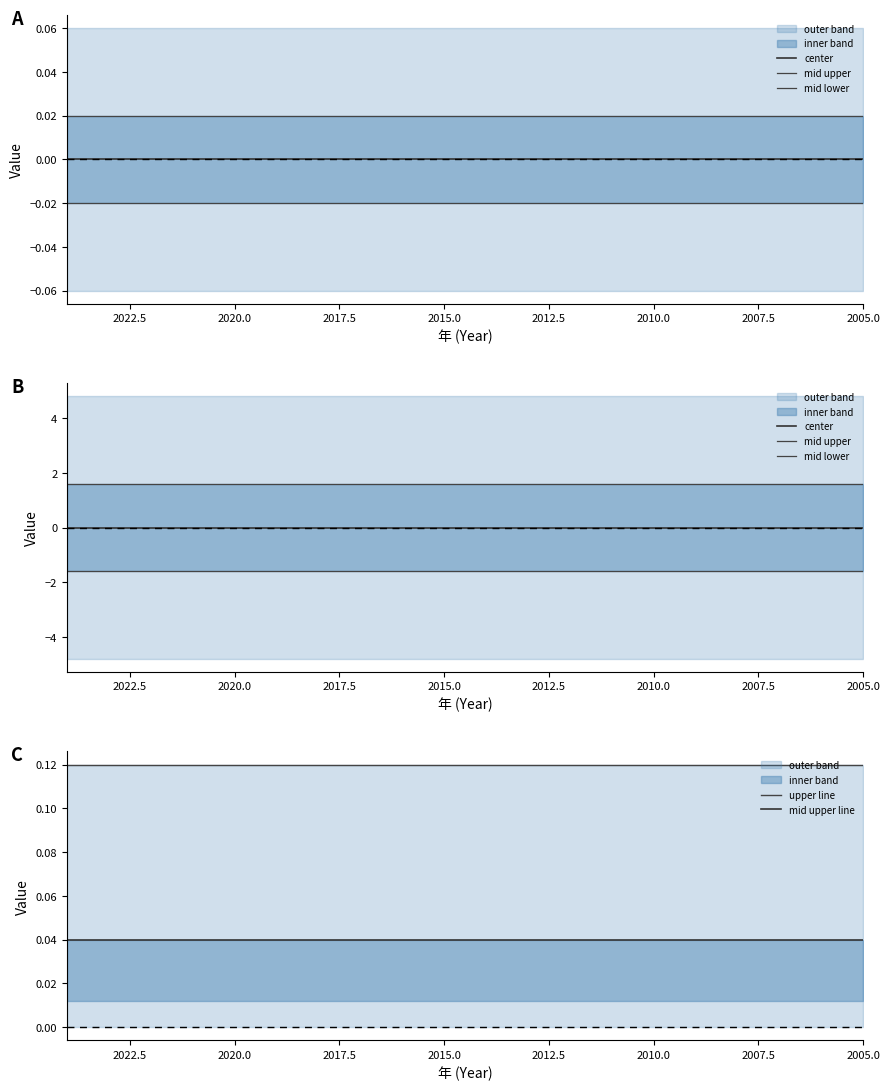

True or false: upper line and center intersect in this chart.

False